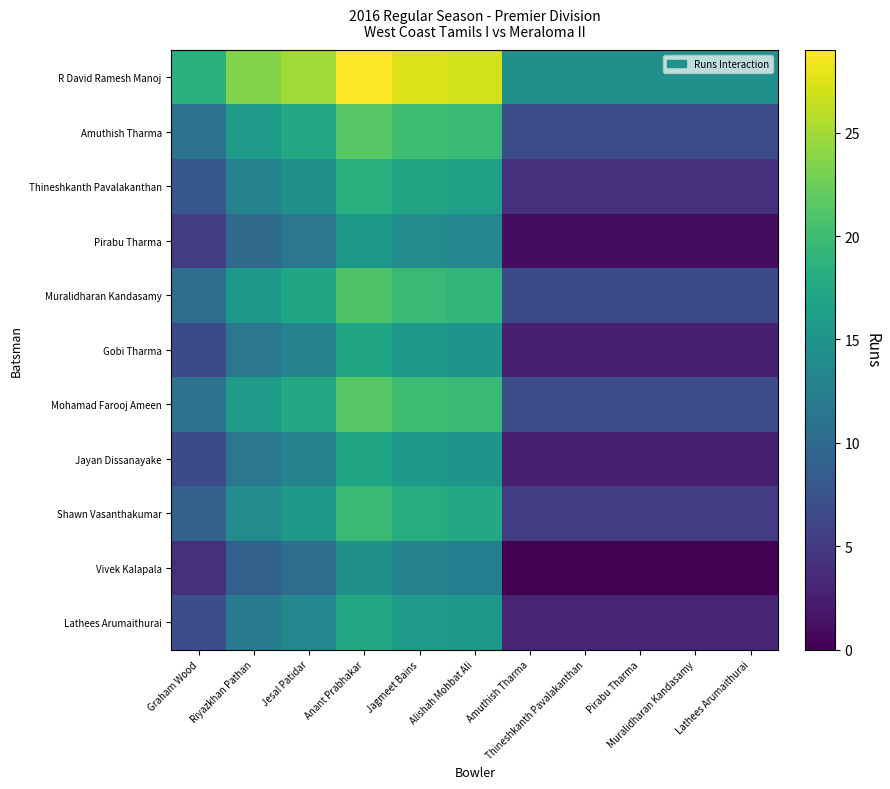

List the series in order of their peak value, lowest first.

Vivek Kalapala, Pirabu Tharma, Gobi Tharma, Jayan Dissanayake, Lathees Arumaithurai, Thineshkanth Pavalakanthan, Shawn Vasanthakumar, Muralidharan Kandasamy, Amuthish Tharma, Mohamad Farooj Ameen, R David Ramesh Manoj